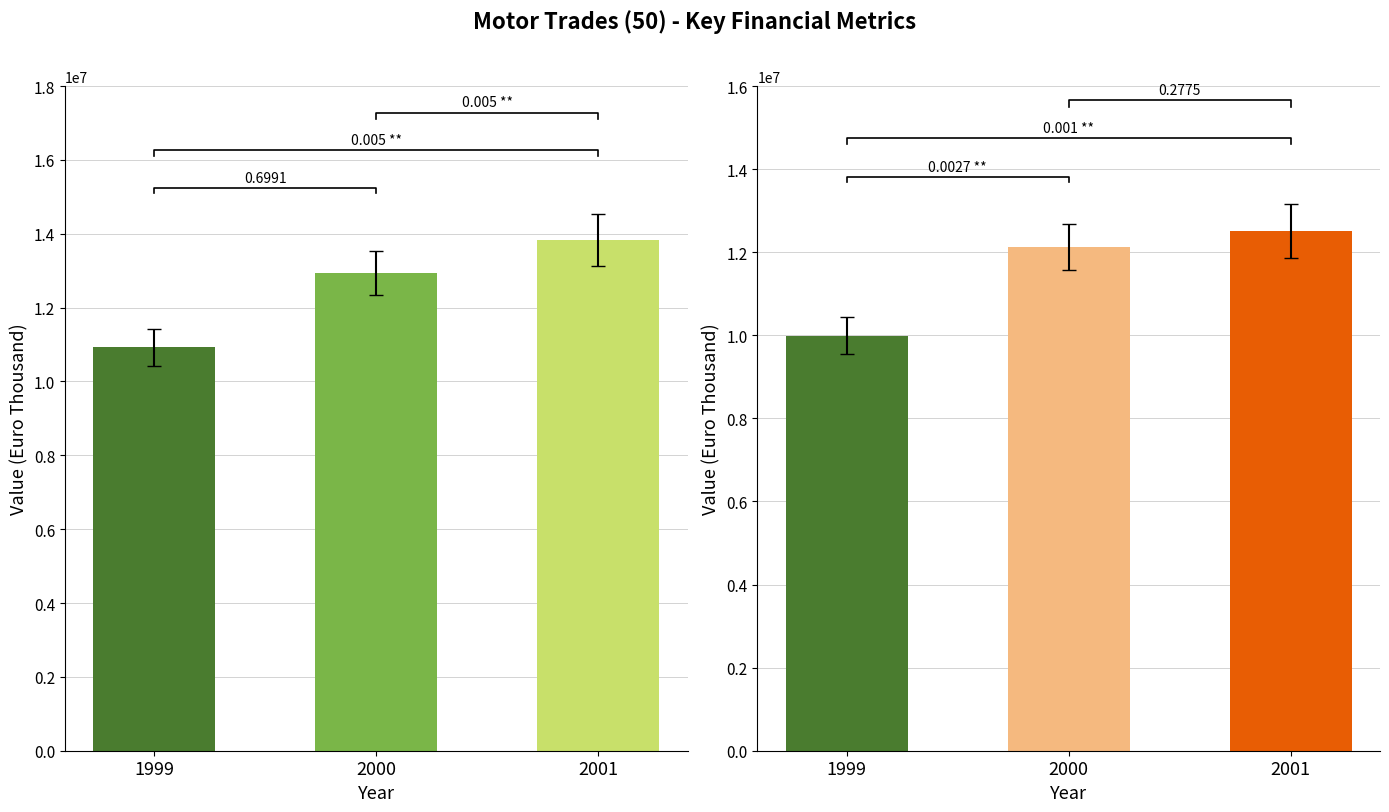

At which label does Turnover (Euro Thousand) first exceed 12944143?

2001